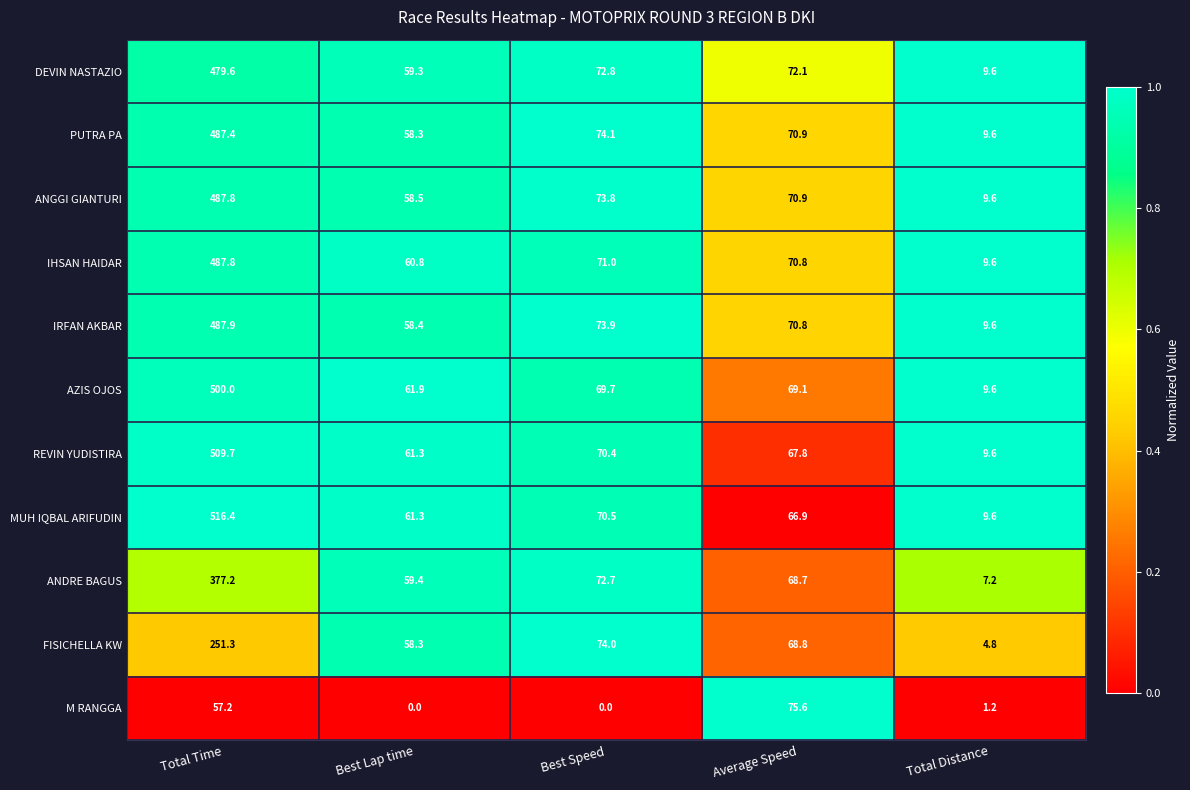

Which category has the highest value in the ANGGI GIANTURI series?

Total Time